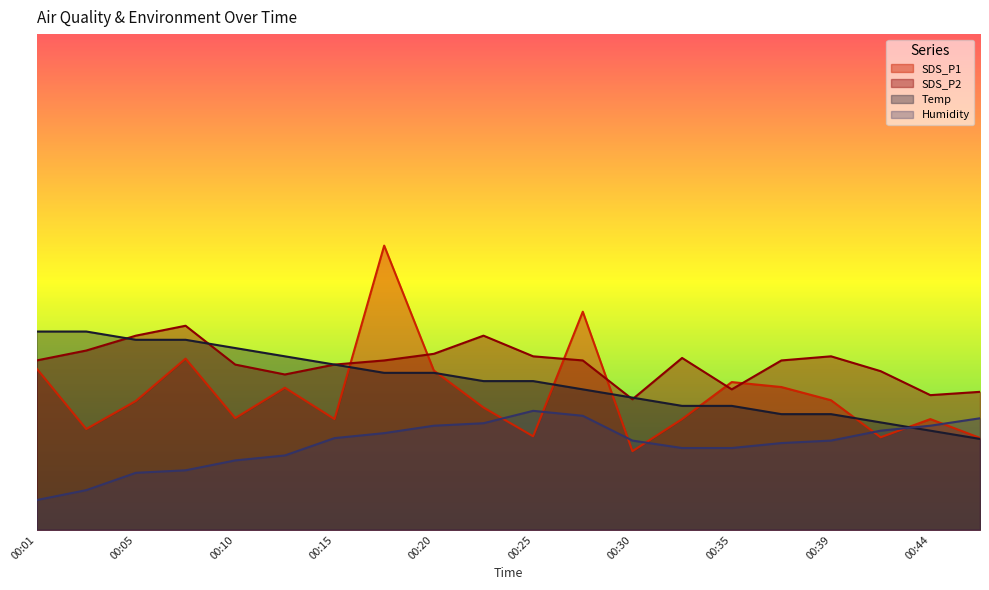

Rank the series at 00:35 from highest to lowest value.

SDS_P1, SDS_P2, Temp, Humidity